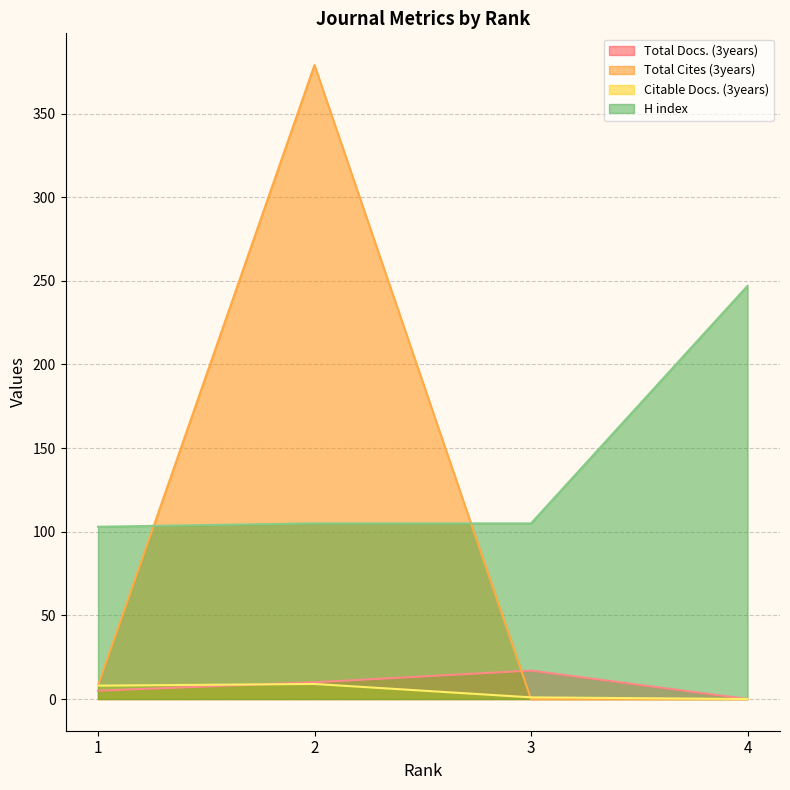

What are all the series names shown in the legend?

Total Docs. (3years), Total Cites (3years), Citable Docs. (3years), H index